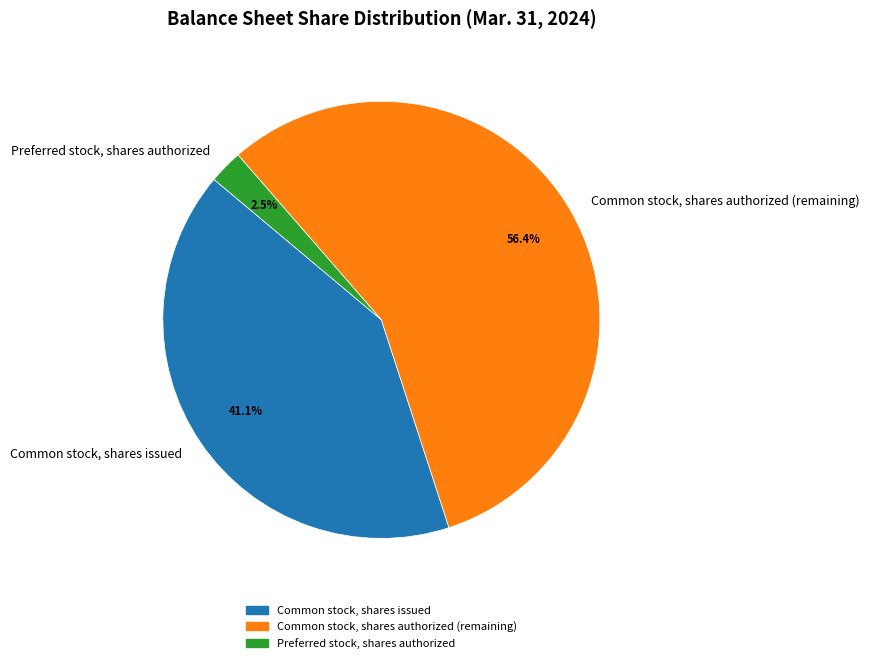

How many segments does this pie chart have?

3